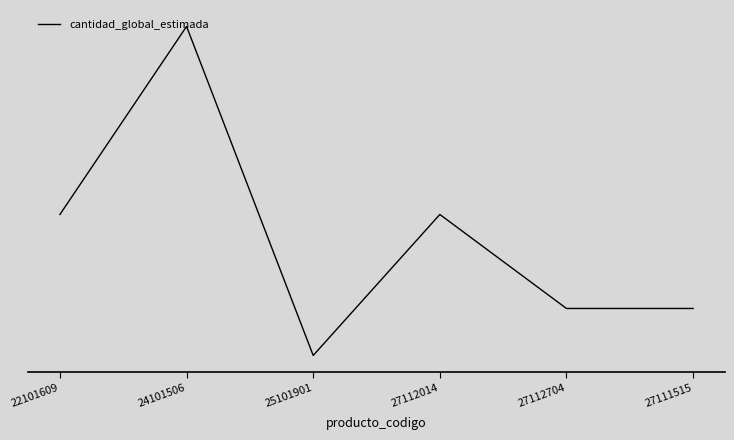

Does the chart have visible grid lines?

No